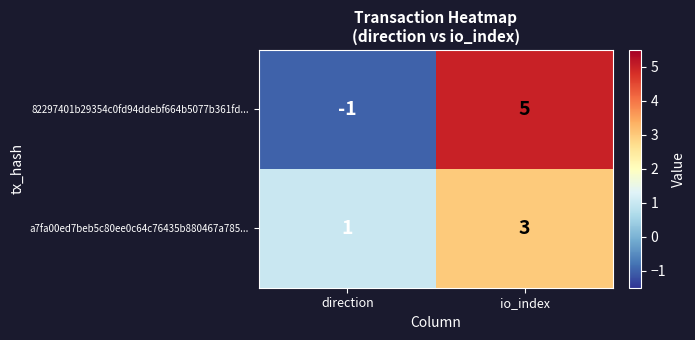

What is the sum of all a7fa00ed7beb5c80ee0c64c76435b880467a785... values?

4